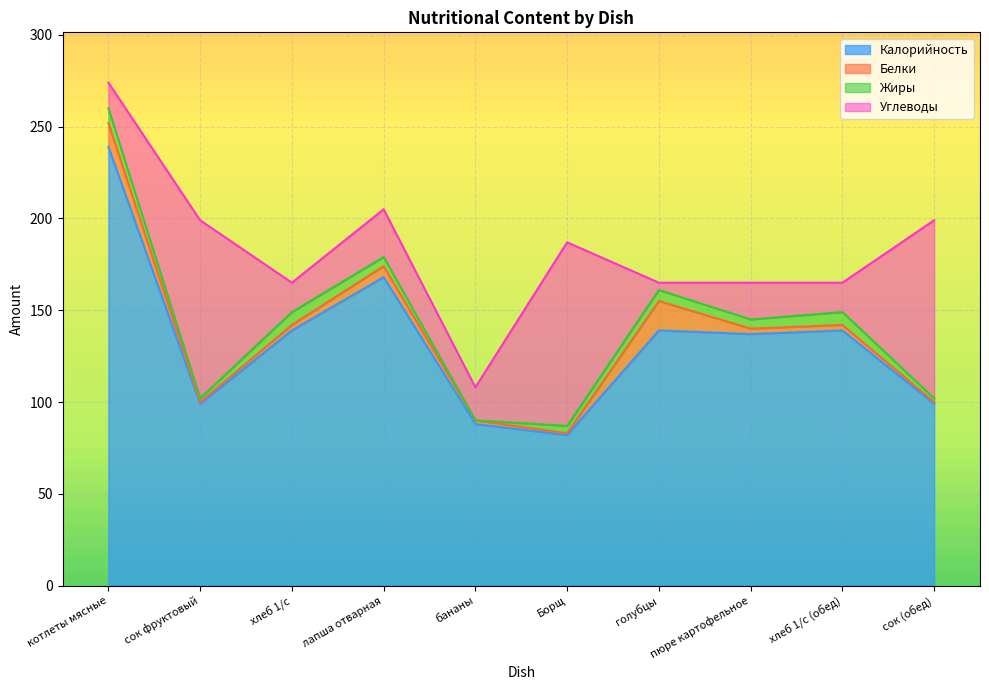

Reading left to right, extract all data points from this chart.

Калорийность: 239	99	139	168	88	82	139	137	139	99
Белки: 13	1	3	6	2	1	16	3	3	1
Жиры: 8	2	7	5	0	4	6	5	7	2
Углеводы: 14	97	16	26	18	100	4	20	16	97